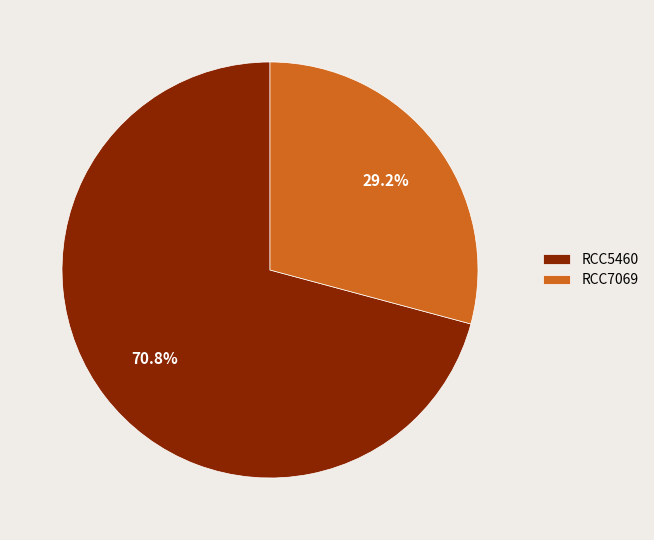

Combined, what portion of the pie is RCC7069 and RCC5460?

100.0%